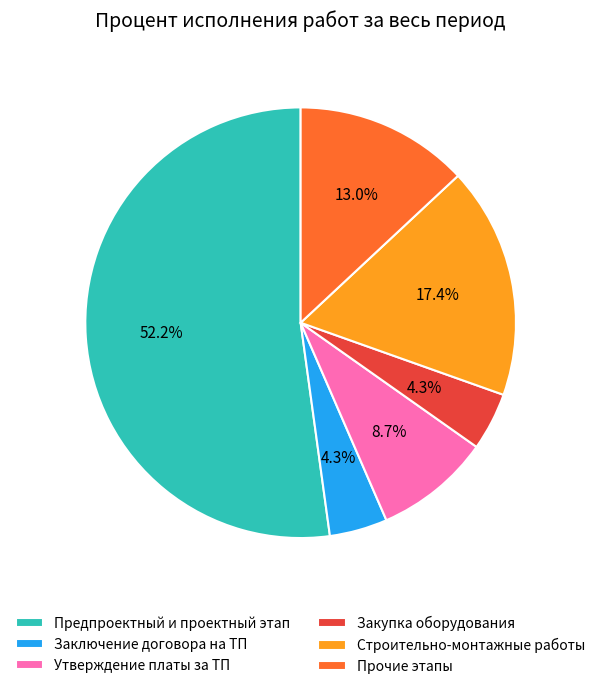

Which category has the biggest portion of the pie?

Предпроектный и проектный этап